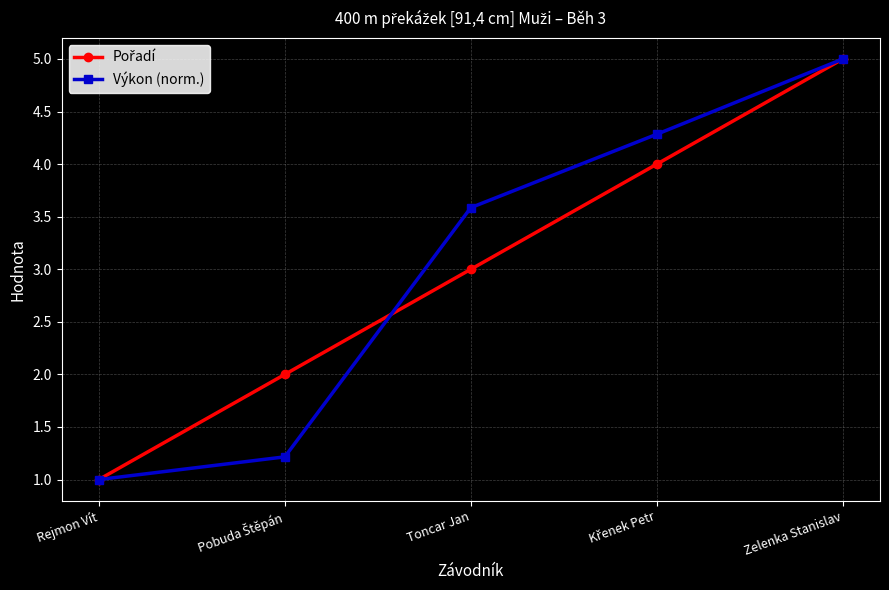

What is the label of the 5th point from the right?

Rejmon Vít